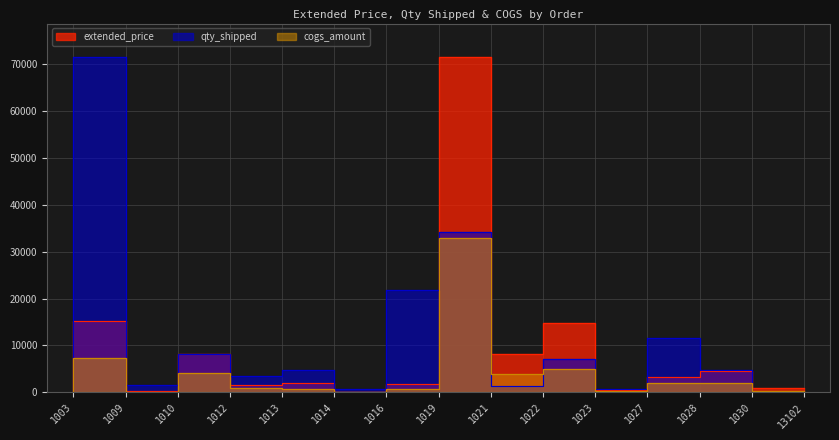

Reading left to right, extract all data points from this chart.

extended_price: 185.8	15291.5	253.5	8206.0	1677.9	1919.3	87.5	1700.2	71410.6	8163.6	14880.0	552.0	3369.4	4497.5	899.0
qty_shipped: 9.4	71410.6	1527.1	8168.8	3582.8	4694.1	758.8	21781.1	34078.9	1314.5	7048.1	704.8	11641.2	4728.1	117.5
cogs_amount: 99.5	7271.9	146.8	4140.1	855.1	735.6	20.2	789.6	32790.4	4026.2	4904.9	225.3	2023.5	2058.8	358.8